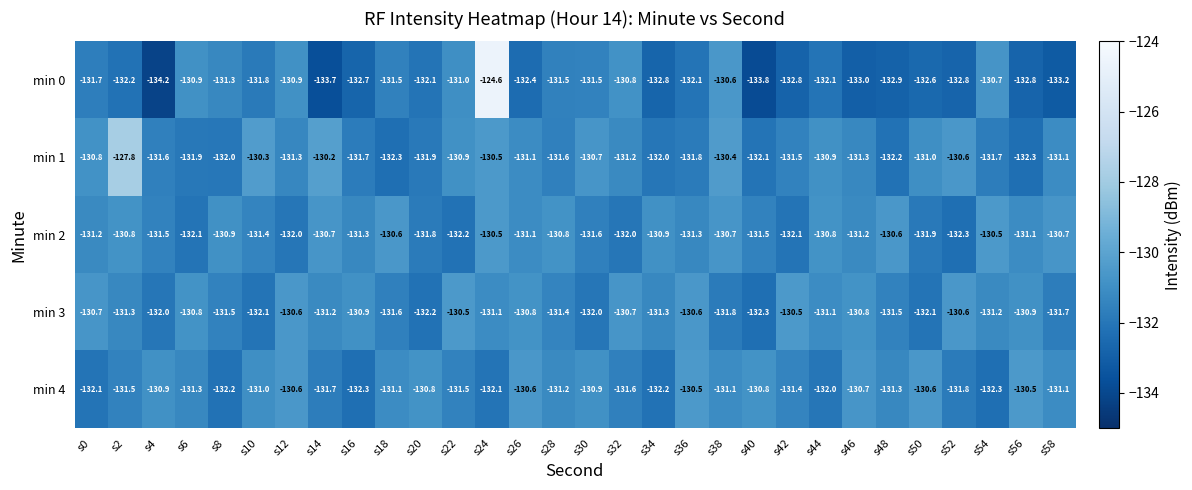

True or false: min 2 has a value of -132.1 at s42.

True